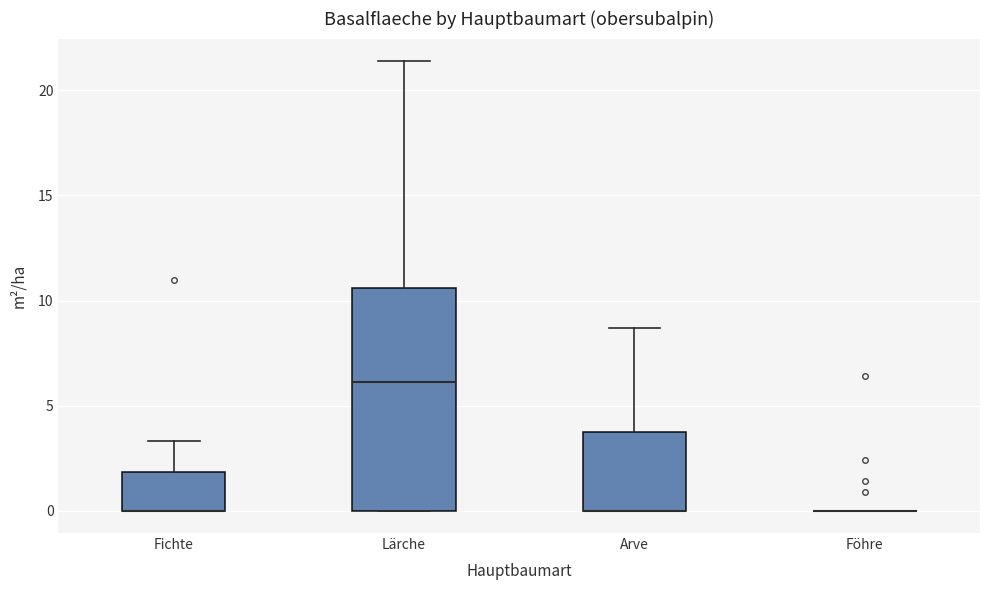

Reading left to right, transcribe this box plot: for each box, give where its median line is, the range the box spans, and where its two whiskers end, as read against the y-axis. The values are not printed on the chart, so give them approximately, as read against the axis.

Fichte: median 0.0 (drawn on the box's lower edge), box 0.0 to 2.0, whiskers 0.0 to 3.5
Lärche: median 6.0, box 0.0 to 10.5, whiskers 0.0 to 21.5
Arve: median 0.0 (drawn on the box's lower edge), box 0.0 to 4.0, whiskers 0.0 to 8.5
Föhre: box collapsed to a line at 0.0, whiskers 0.0 to 0.0